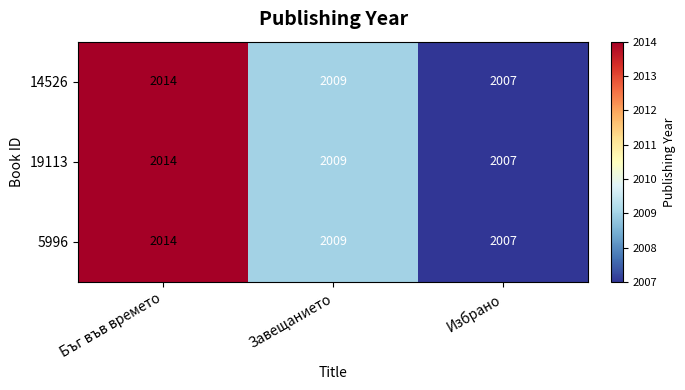

What is the total value across all series at Завещанието?

6027